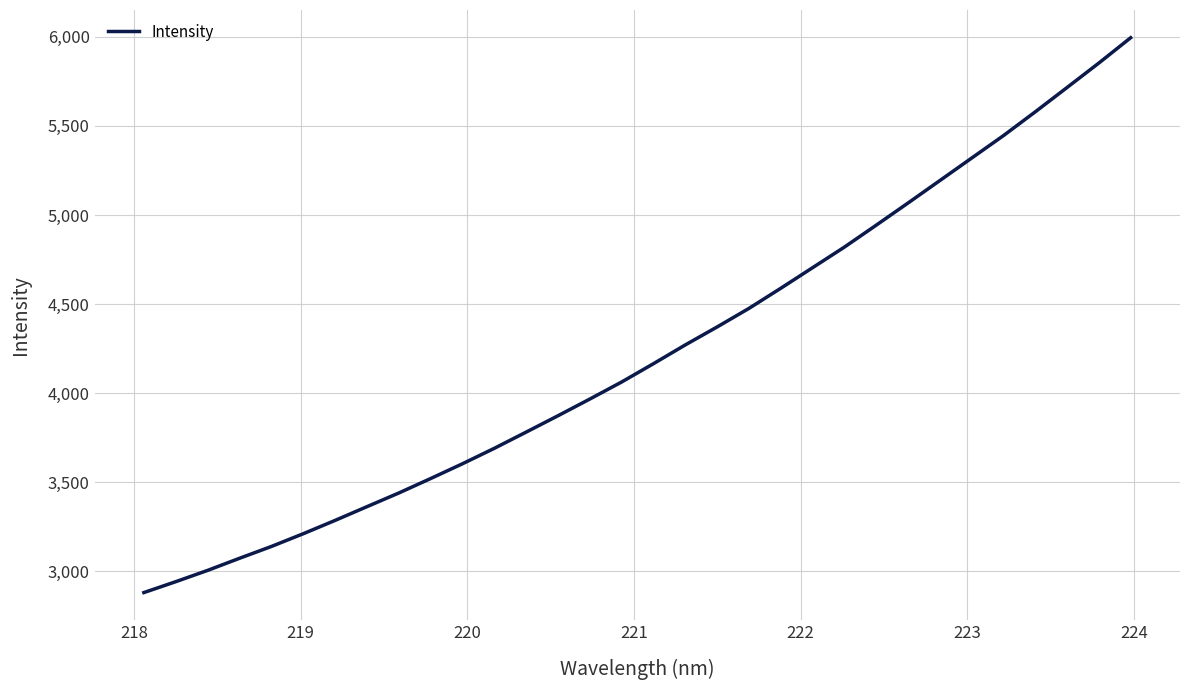

What is the difference between the second highest and second lowest values?

2911.5